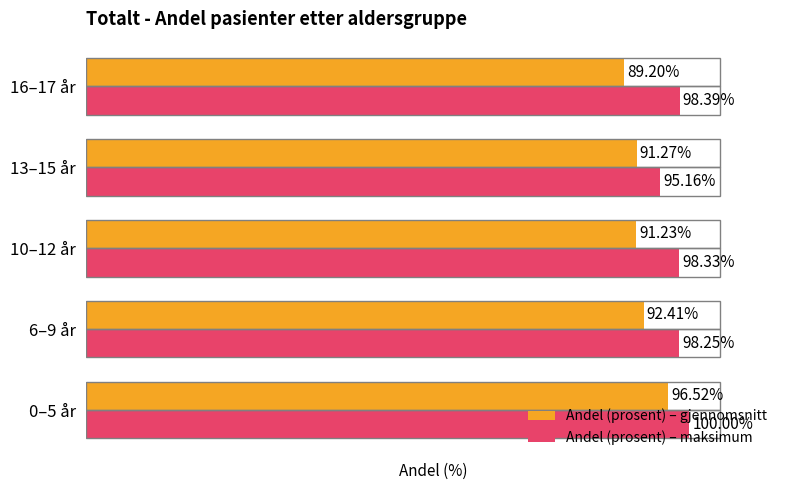

At which category is the sum across all series the highest?

0–5 år